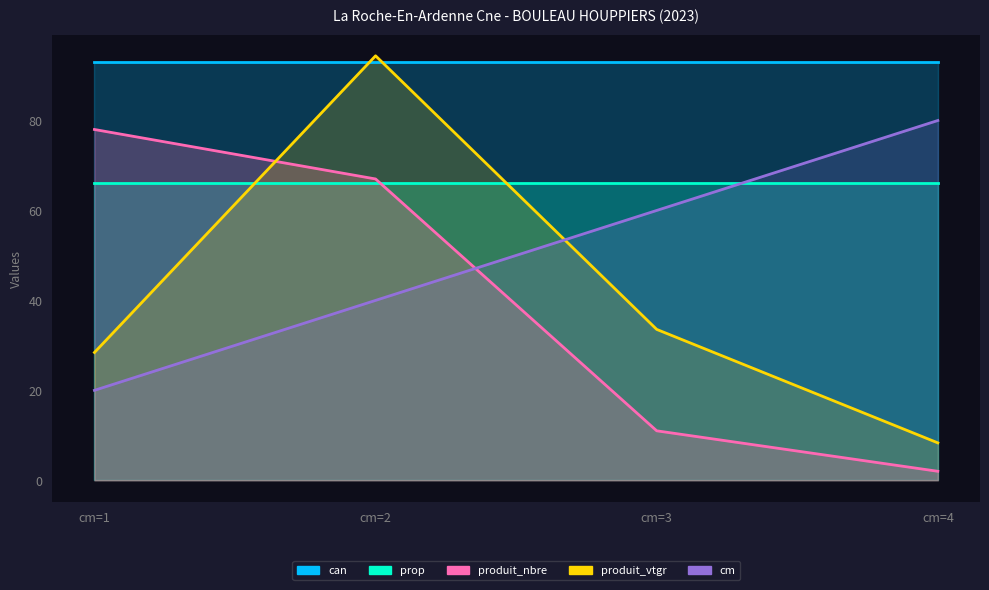

What is the maximum value shown in the chart?

94.4